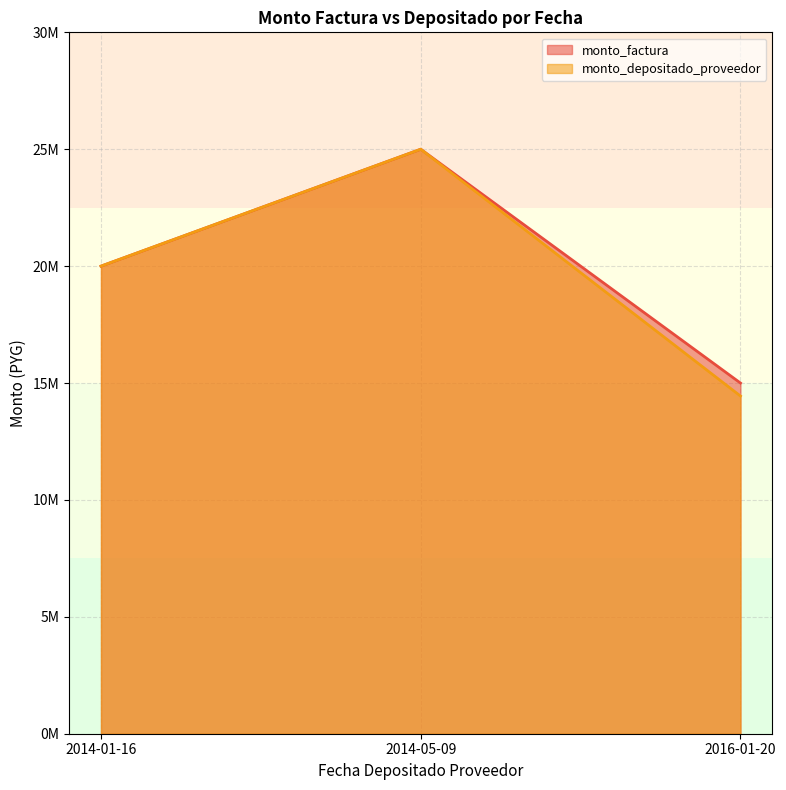

Where does the monto_depositado_proveedor series first go above 20000000?

2014-05-09